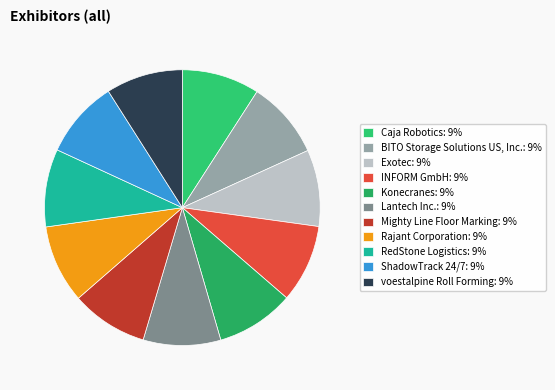

How many segments does this pie chart have?

11